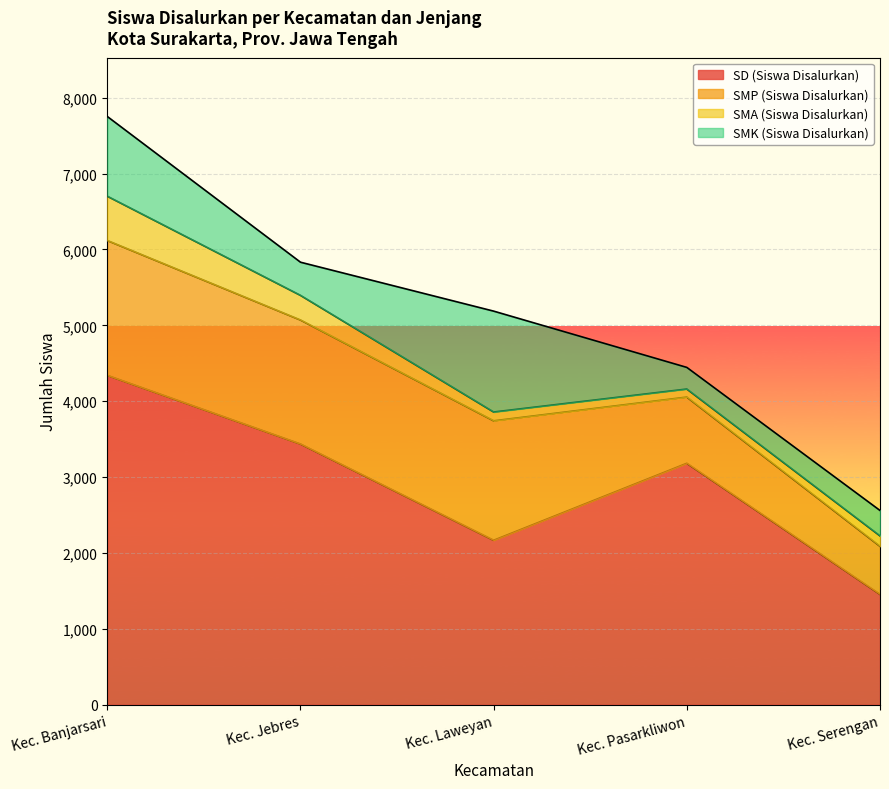

What is the label of the 1st point from the right?

Kec. Serengan